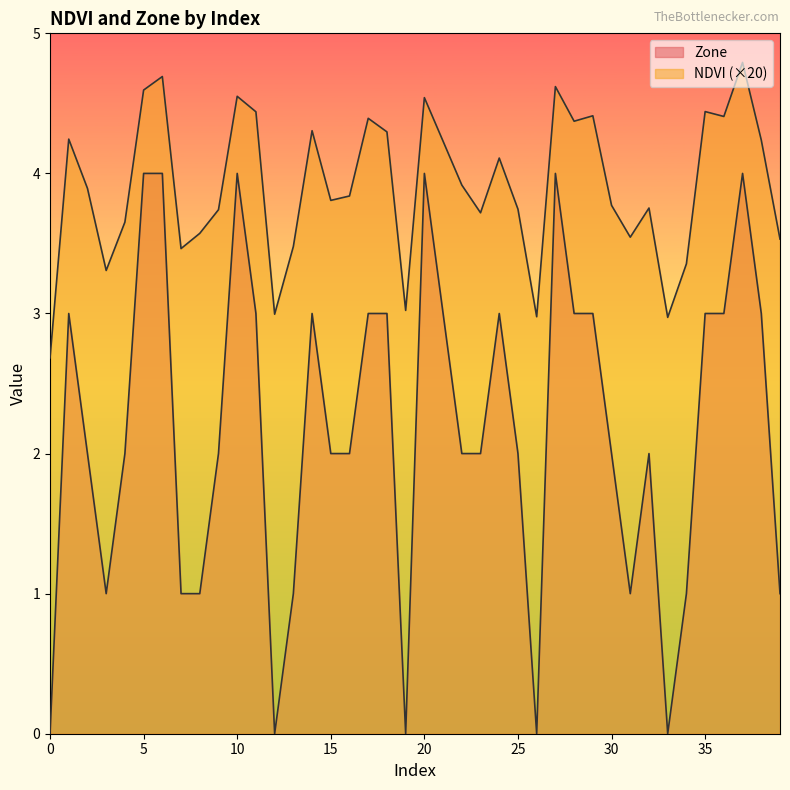

List the series in order of their overall mean, lowest first.

Zone, NDVI